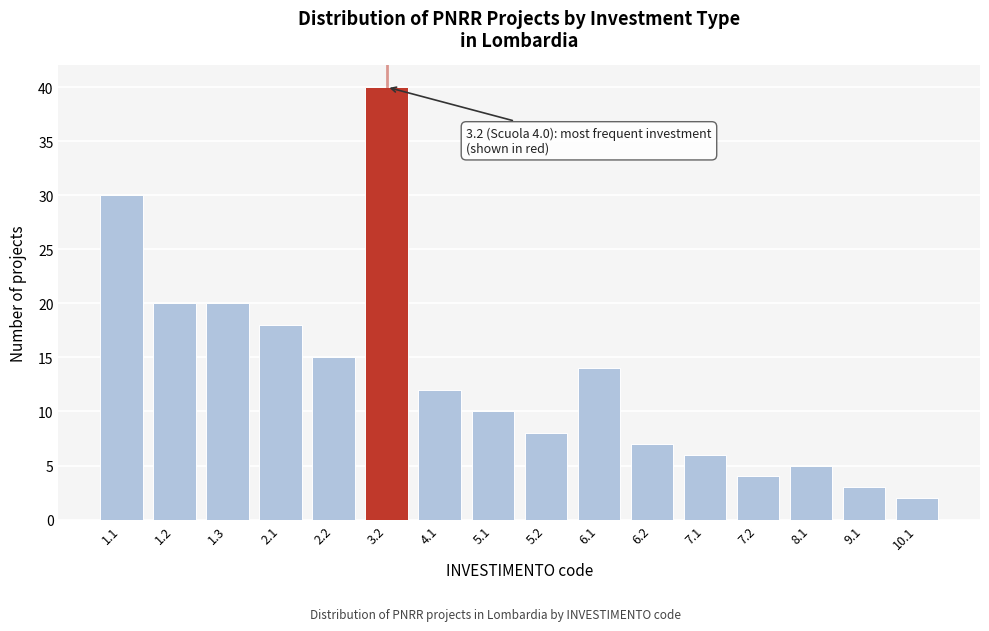

Reading right to left, what are all the values shown in this chart?

10.1=2	9.1=3	8.1=5	7.2=4	7.1=6	6.2=7	6.1=14	5.2=8	5.1=10	4.1=12	3.2=40	2.2=15	2.1=18	1.3=20	1.2=20	1.1=30